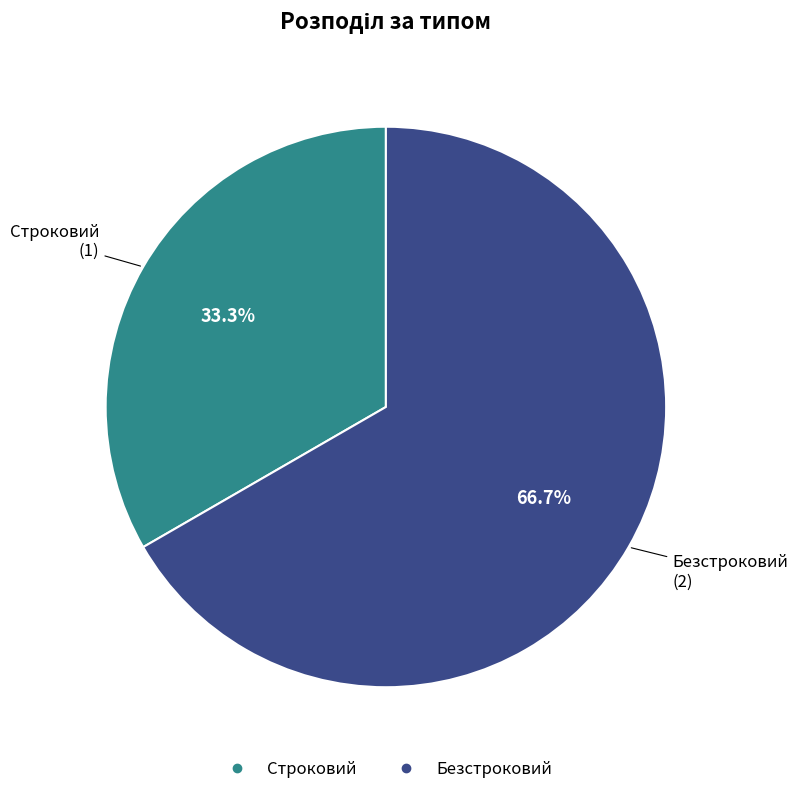

What is the ratio of the value at Безстроковий to the value at Строковий?

2.0